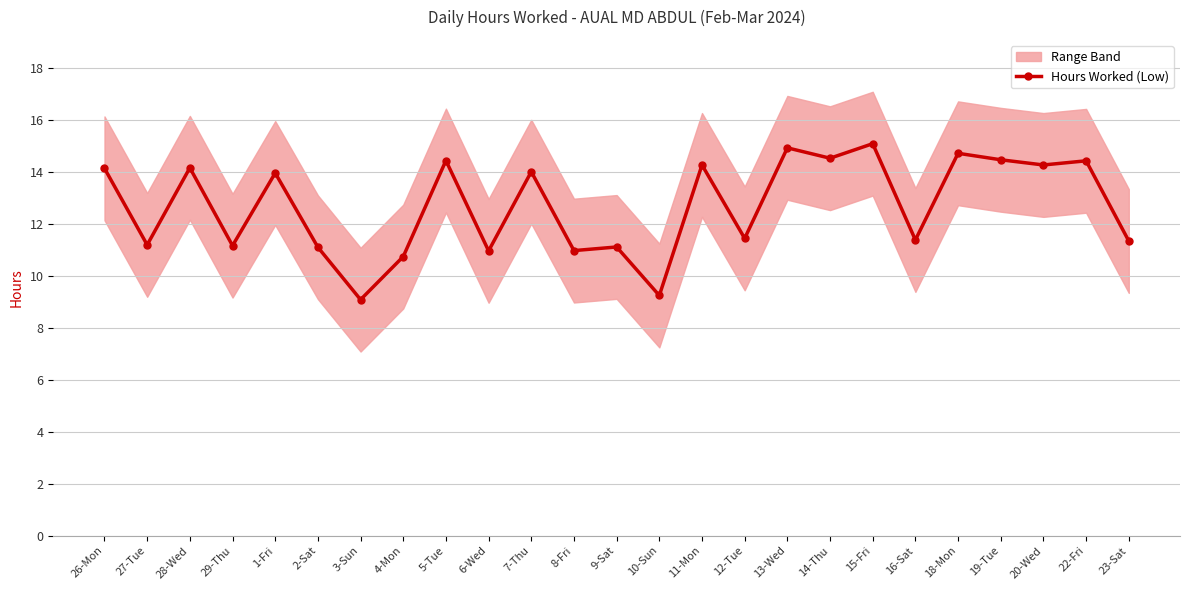

What is the difference between the second highest and minimum values?

5.8